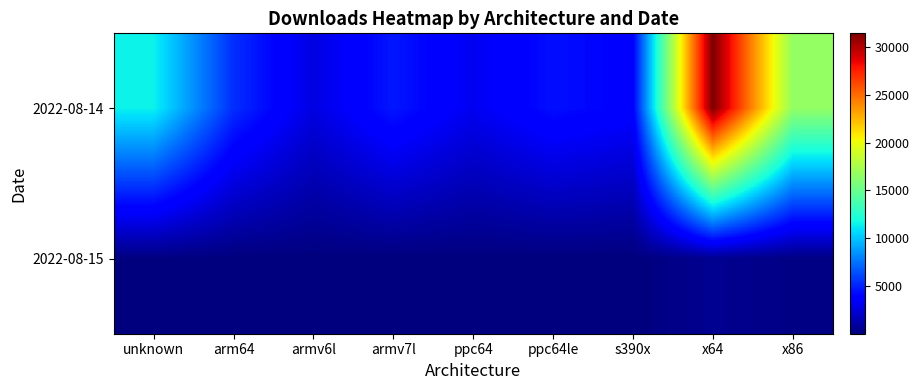

Which series has the widest spread of values?

2022-08-14